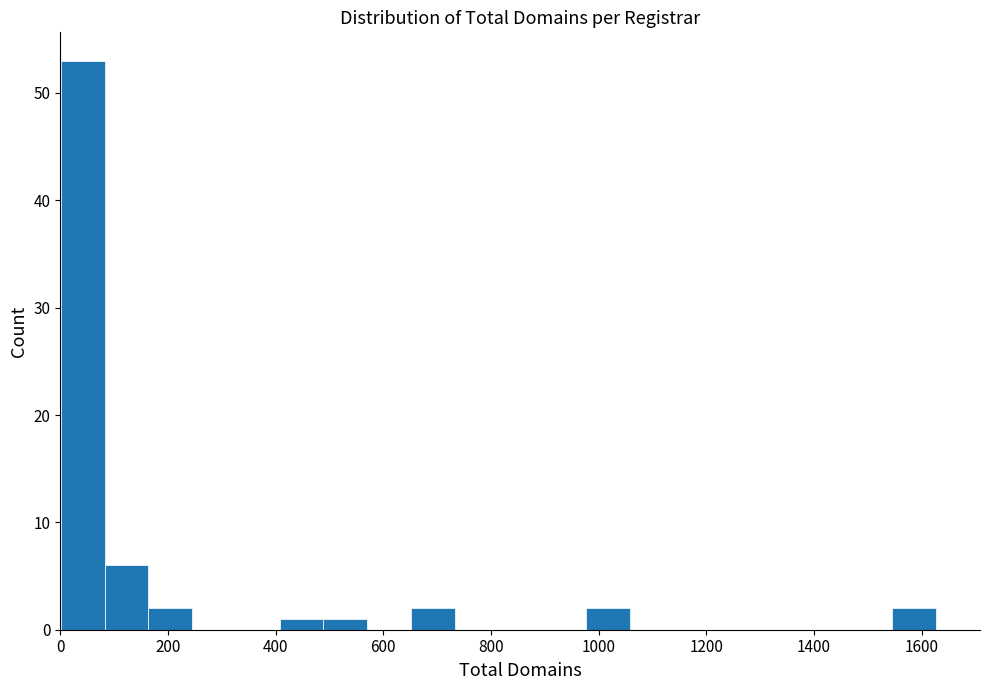

Reading left to right, list every bar in this chart as the range it spans on the x-axis followed by its height. Neither the bar edges nor the heights are printed on the chart, so give them approximately, as read against the axes.

0 to 80: 53
80 to 160: 6
160 to 240: 2
240 to 320: 0
320 to 400: 0
400 to 480: 1
480 to 580: 1
580 to 660: 0
660 to 740: 2
740 to 820: 0
820 to 900: 0
900 to 980: 0
980 to 1060: 2
1060 to 1140: 0
1140 to 1220: 0
1220 to 1300: 0
1300 to 1380: 0
1380 to 1460: 0
1460 to 1540: 0
1540 to 1620: 2